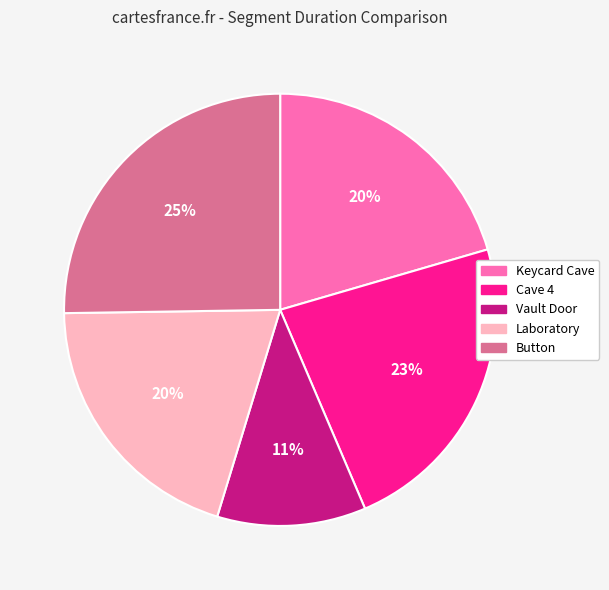

To the nearest percent, what is the difference between the largest and smallest slice percentages?

14%